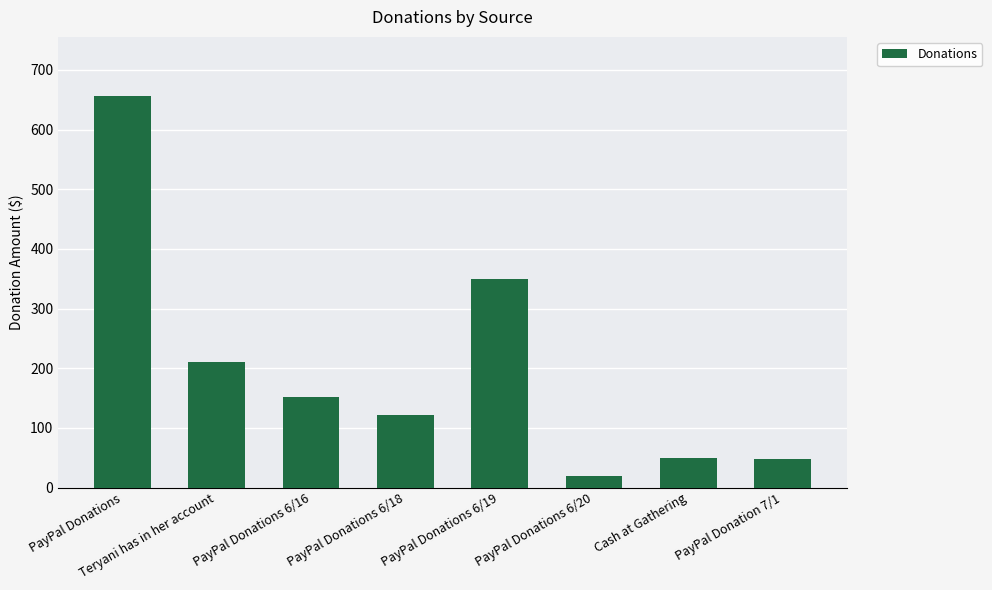

What is the difference between the maximum and minimum values?

636.8